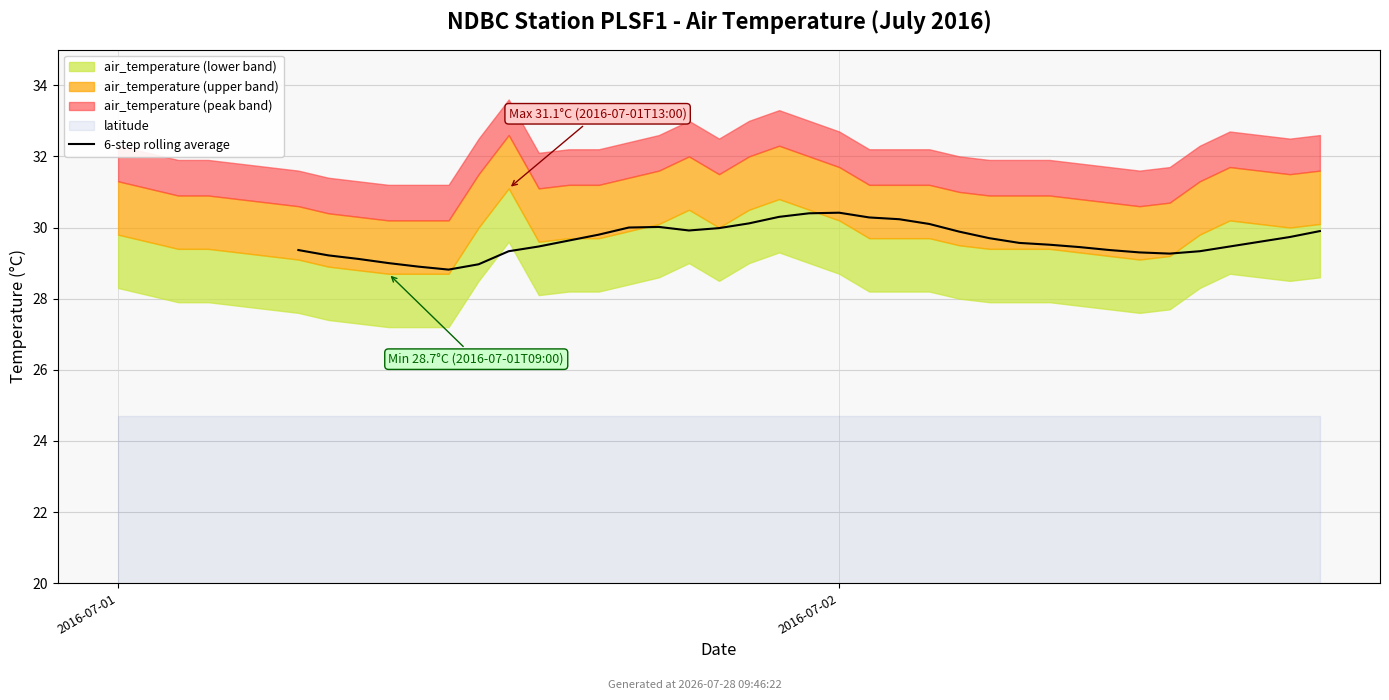

Where is the first local minimum?

5